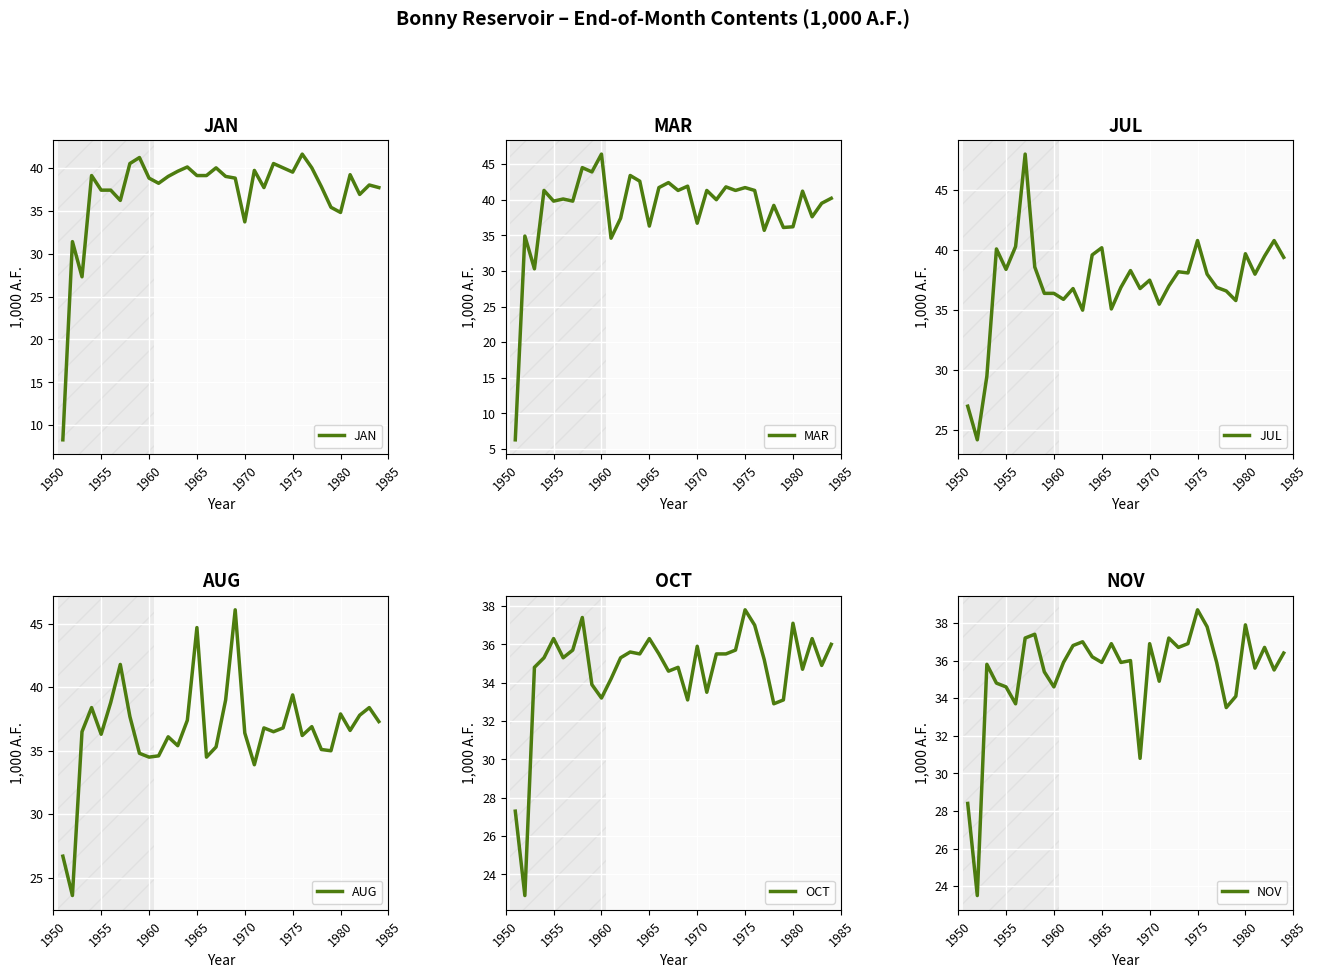

What is the highest value of the OCT series?

37.8